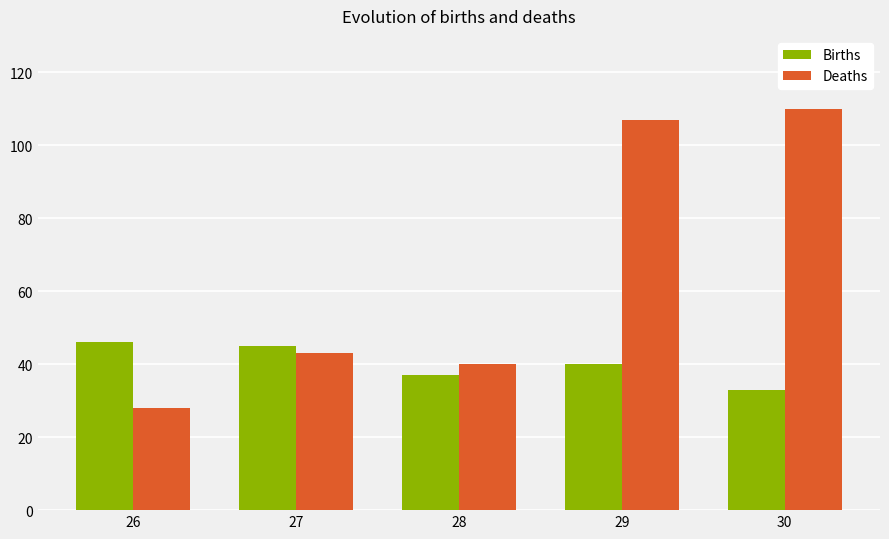

What is the difference between the Deaths values at 27 and 30?

67